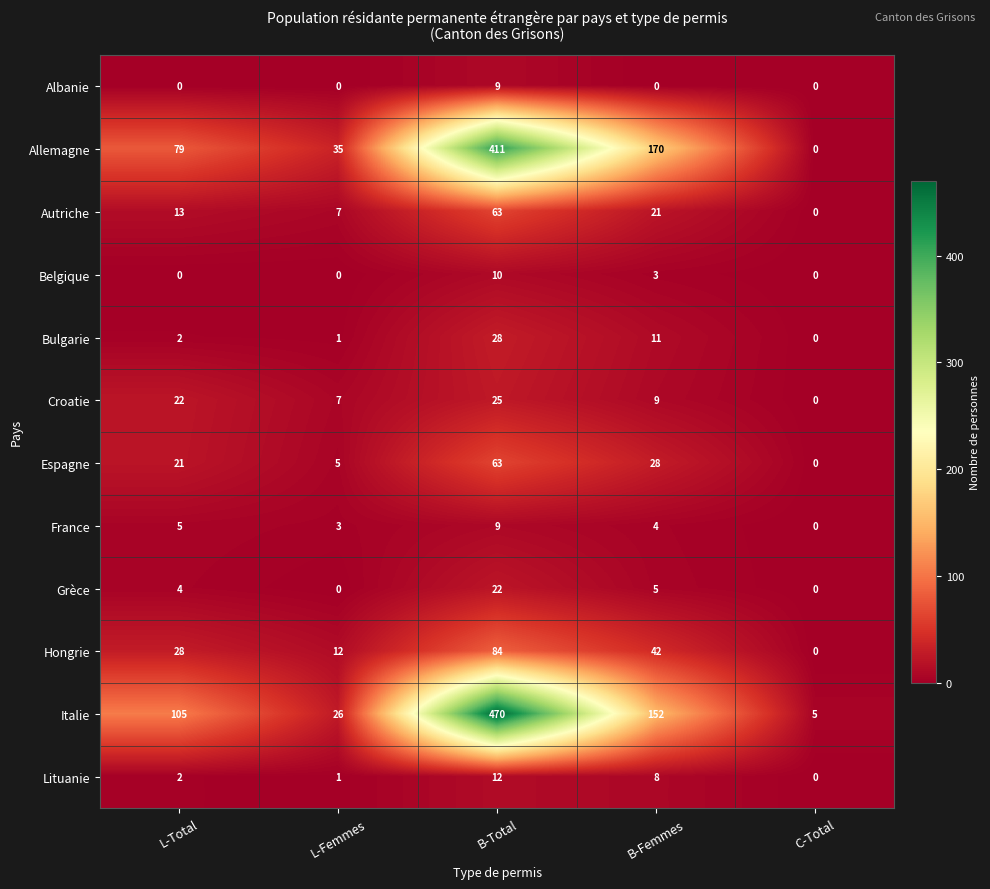

At which label is Grèce closest to 11?

B-Femmes